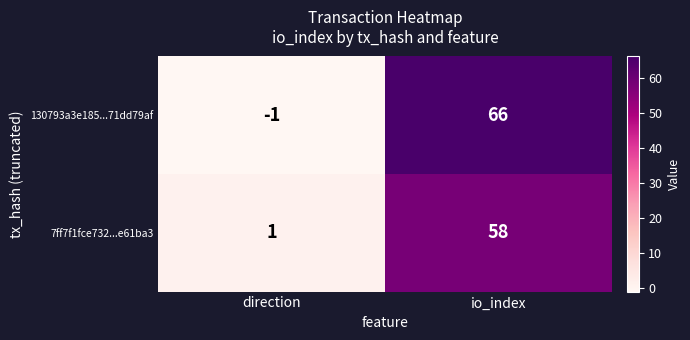

What is the total value across all series at io_index?

124